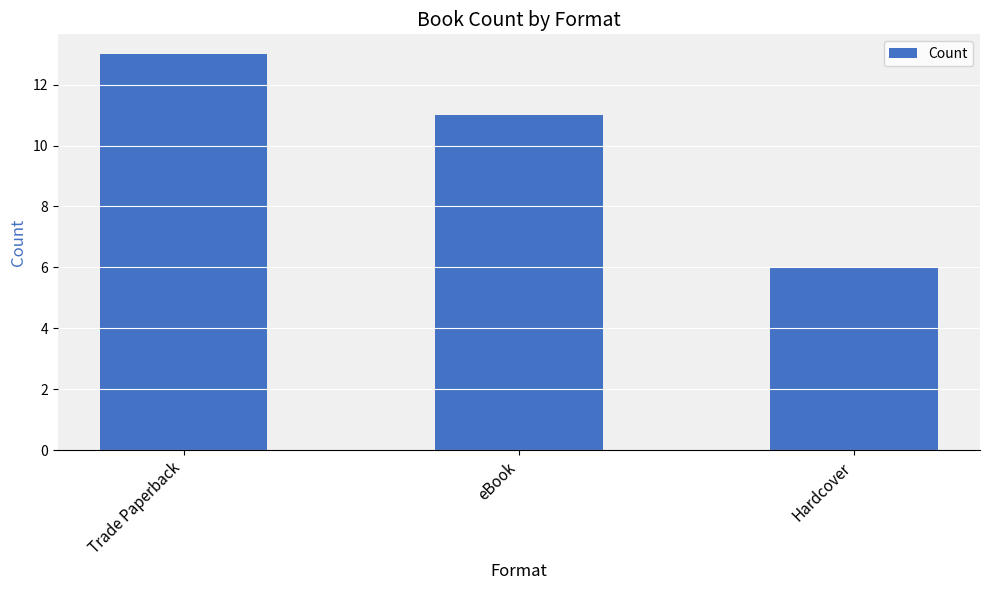

Which has a higher value, Trade Paperback or Hardcover?

Trade Paperback